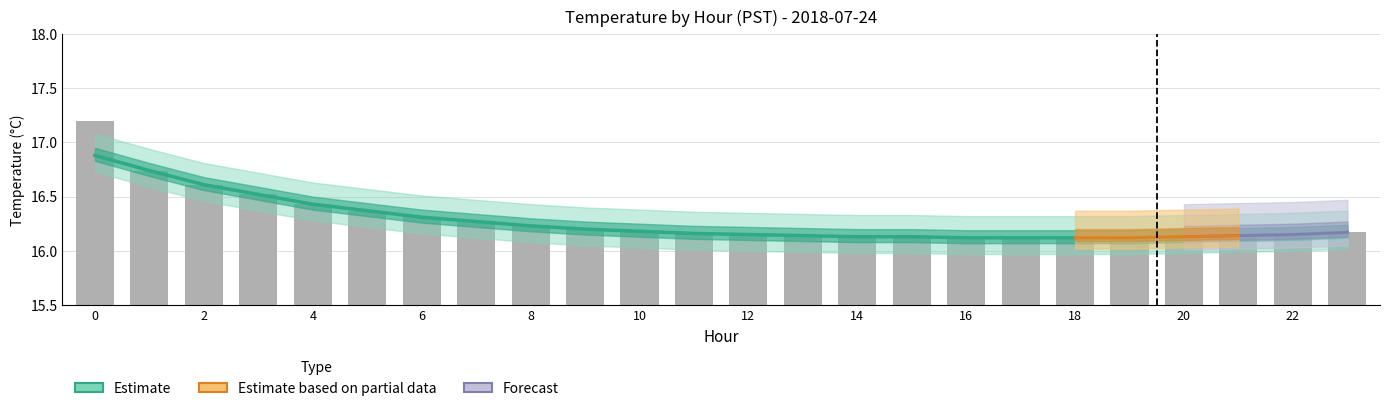

Is the value of Mean Temperature at 22 greater than the value of Raw Bar at 8?

No